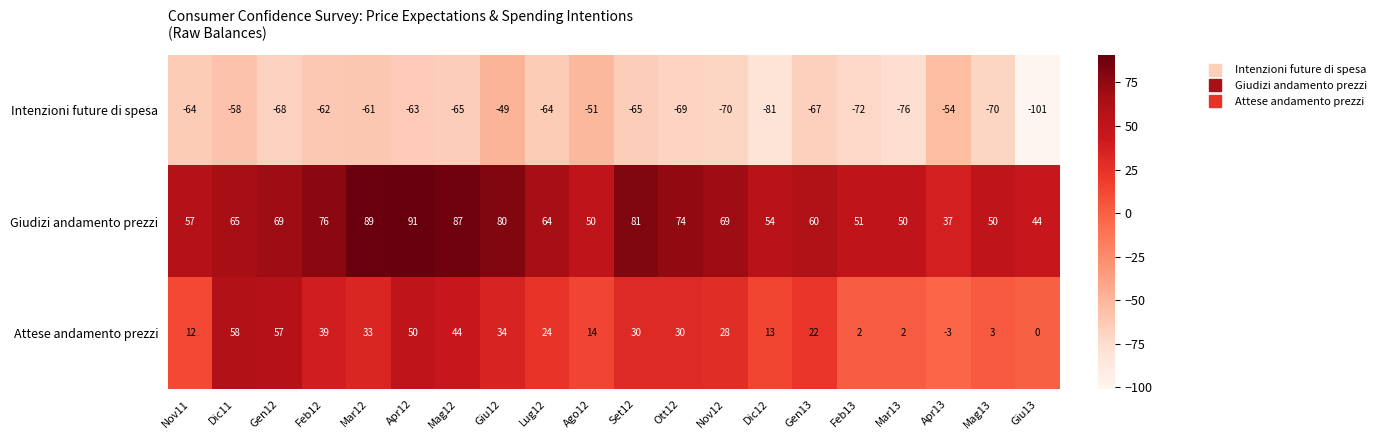

List the series in order of their peak value, highest first.

Giudizi andamento prezzi, Attese andamento prezzi, Intenzioni future di spesa